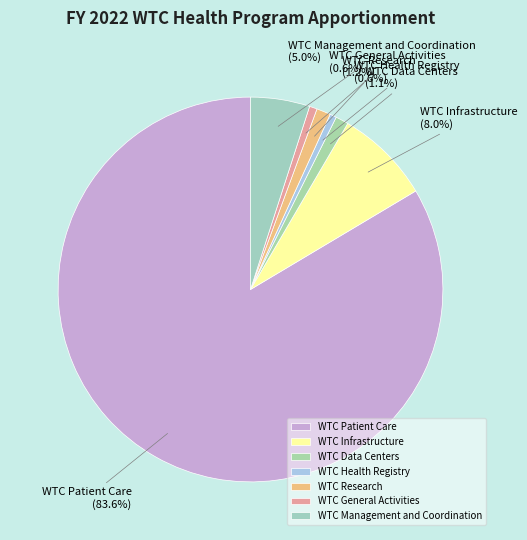

Approximately how many times larger is the value at WTC Infrastructure compared to WTC General Activities?

12.4